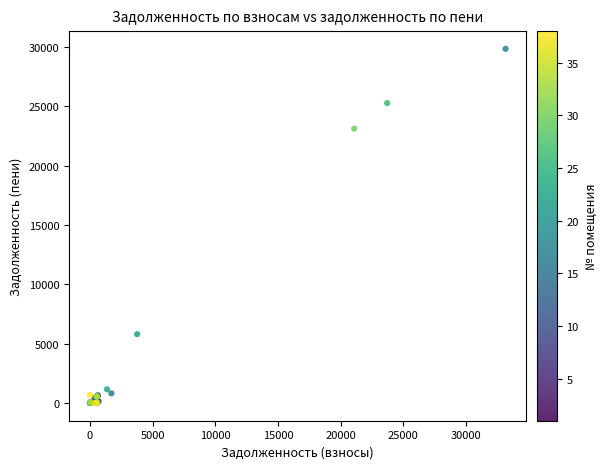

What Y value in the scatter plot is closest to 14924?

23125.4